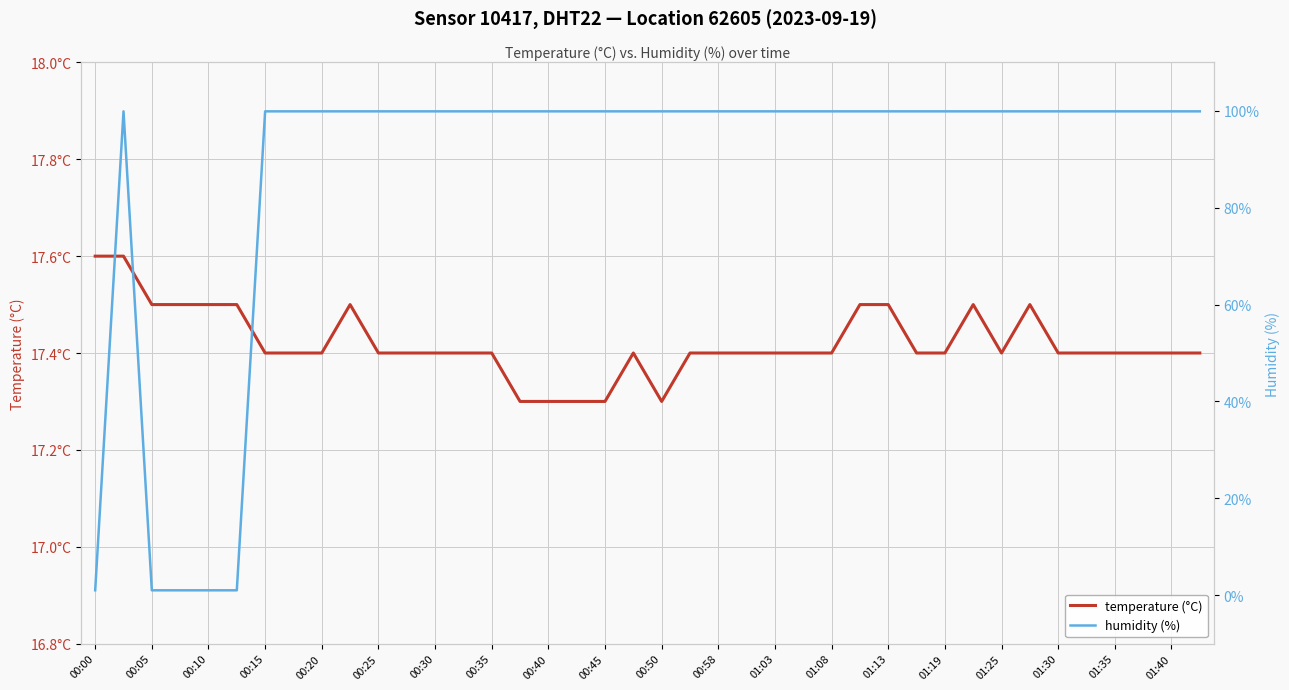

True or false: humidity (%) has more than 1 interior local peaks.

False